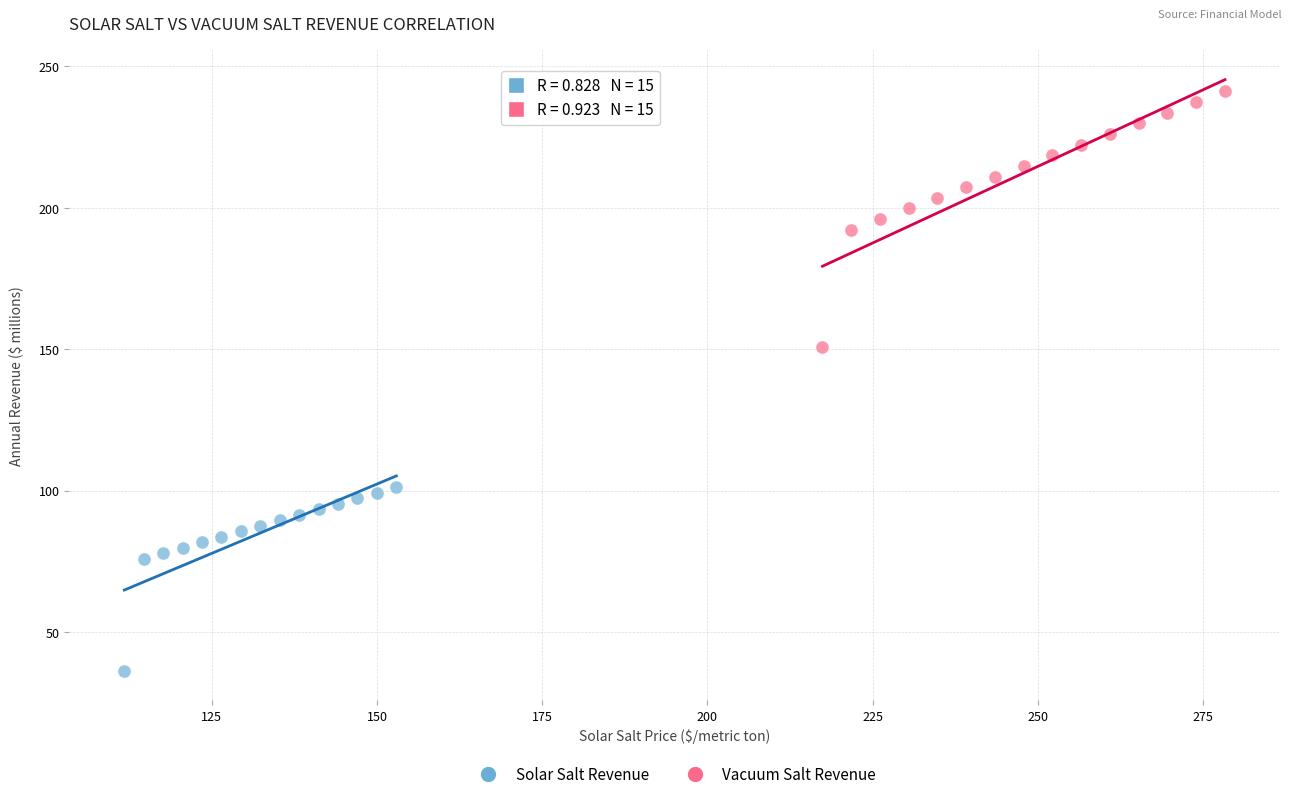

Which series reaches the maximum Y coordinate?

Vacuum Salt Revenue